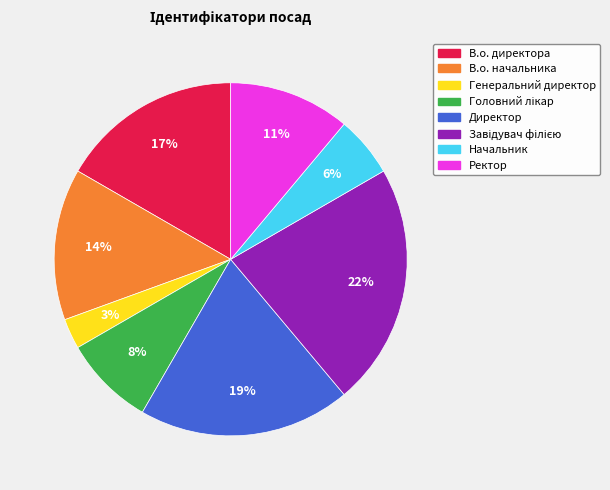

What percentage is the Генеральний директор slice, to the nearest percent?

3%